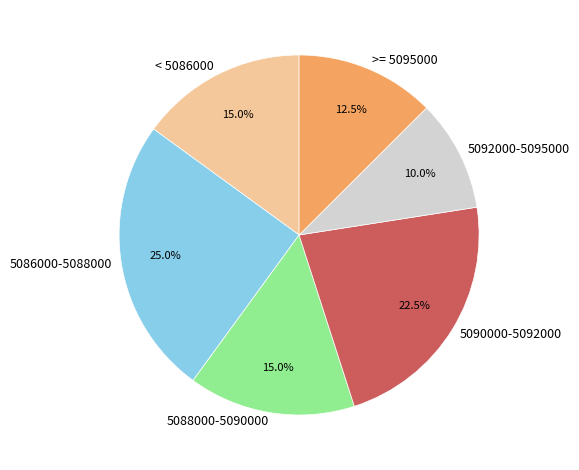

Approximately how many times larger is the value at 5088000-5090000 compared to 5092000-5095000?

1.5